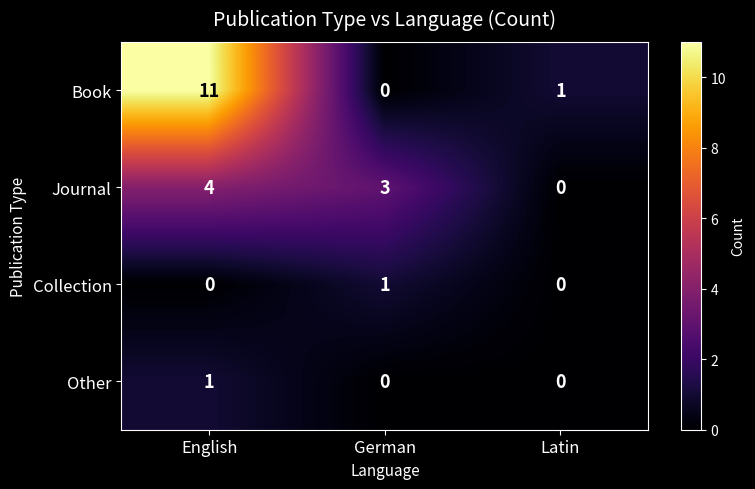

True or false: Collection has a value of 1 at Latin.

False